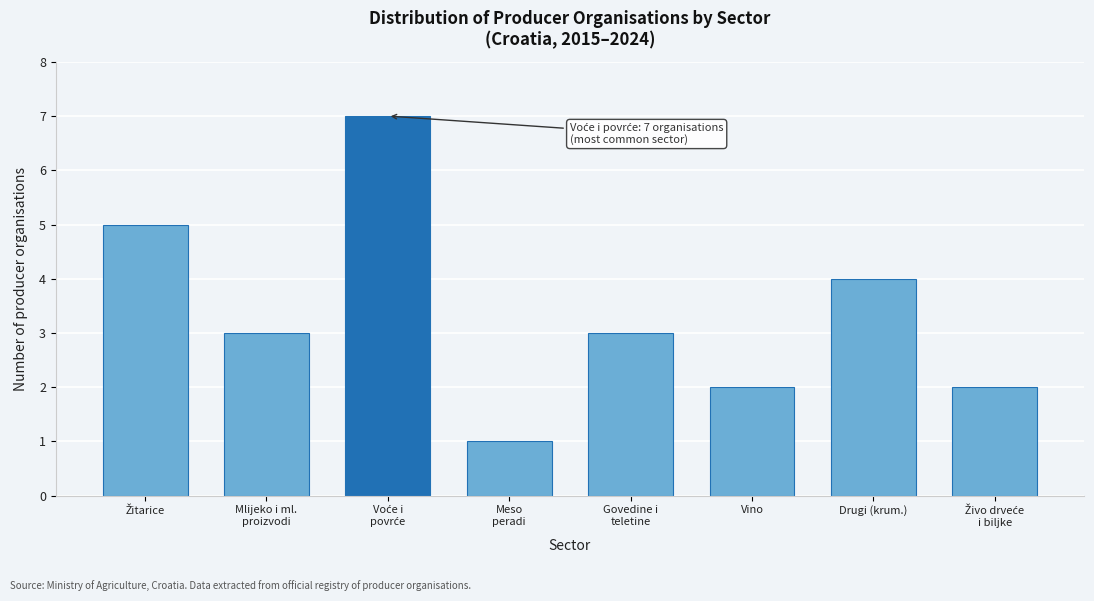

Reading left to right, transcribe all the data shown in this chart.

5	3	7	1	3	2	4	2